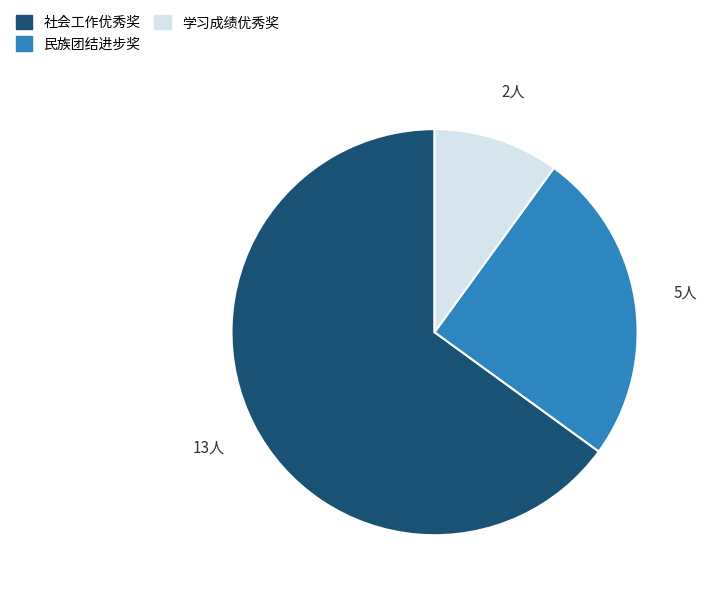

Approximately how many times larger is the value at 民族团结进步奖 compared to 学习成绩优秀奖?

2.5